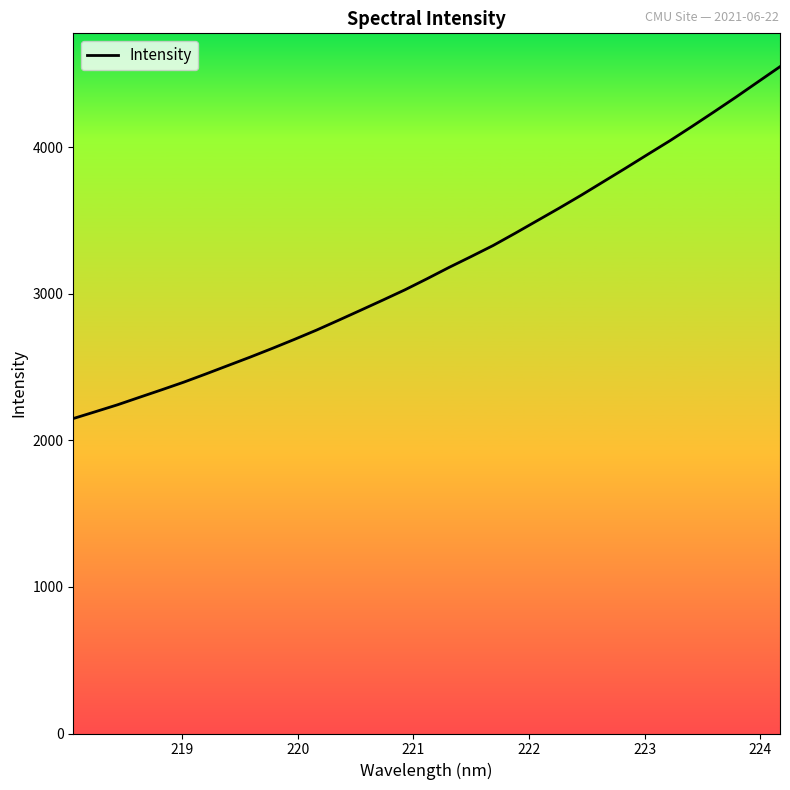

Does the chart display data point markers on the line(s)?

No